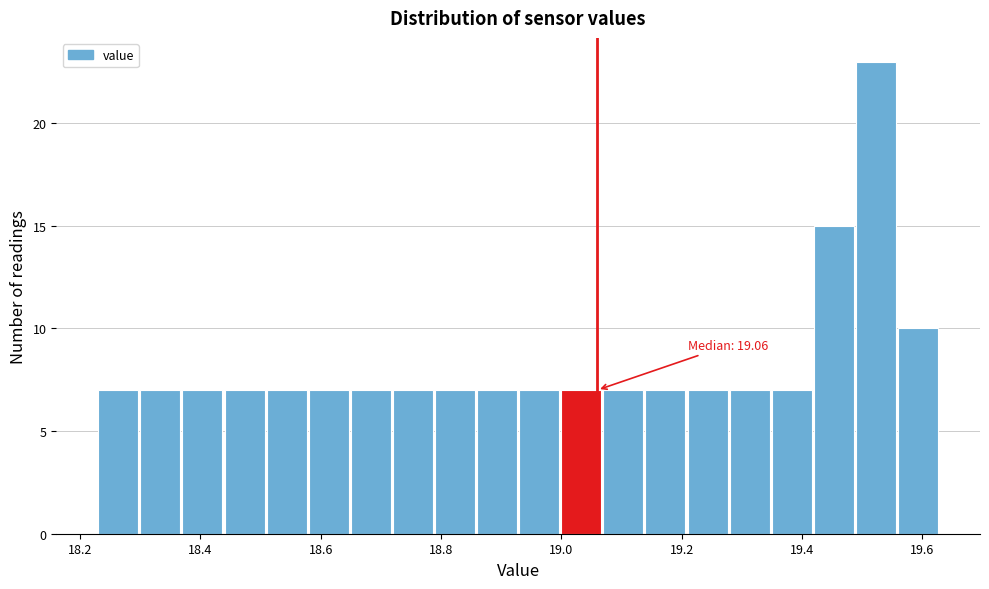

Around what value on the x-axis is the tallest bar? Give the approximate position of its centre, as read against the axis.

19.52